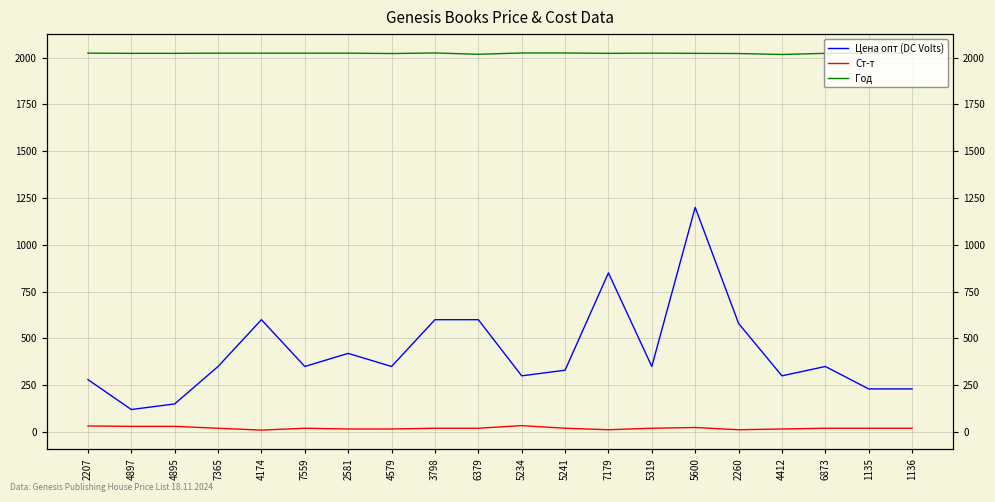

How many interior local peaks does the Цена опт (DC Volts) series have?

5